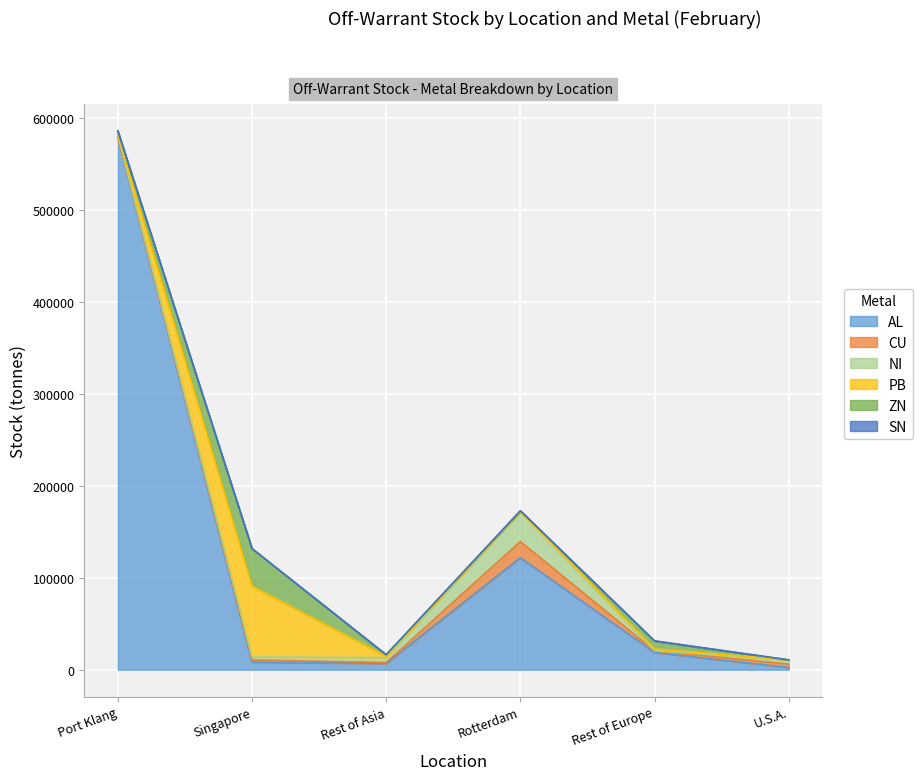

Where do PB and CU first cross each other?

Rest of Asia and Rotterdam